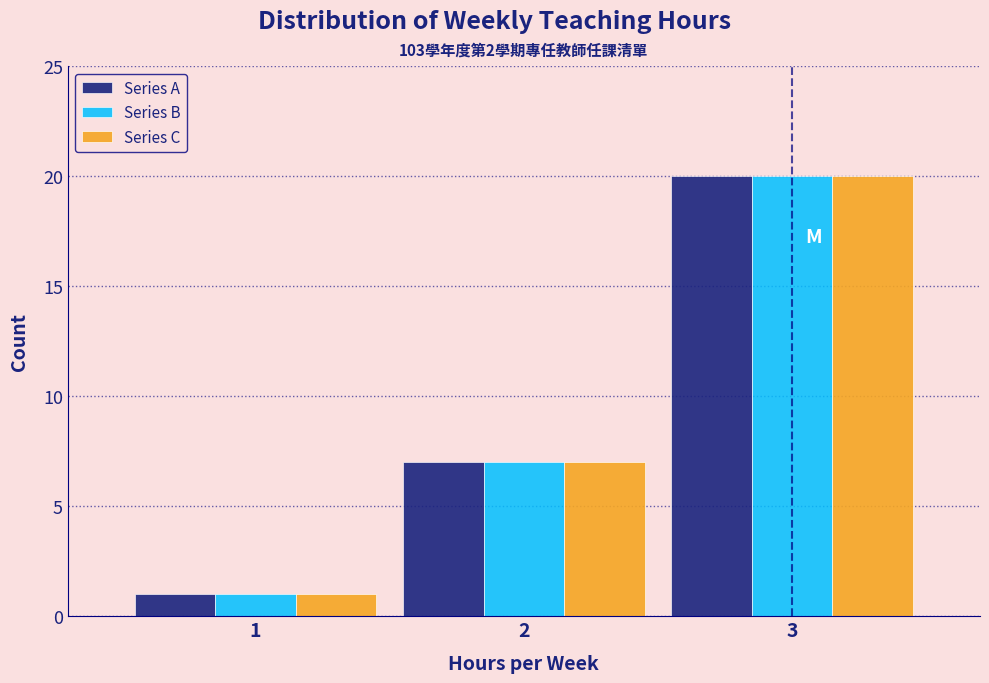

Reading right to left, transcribe all the data shown in this chart.

Series A: 3=20	2=7	1=1
Series B: 3=20	2=7	1=1
Series C: 3=20	2=7	1=1